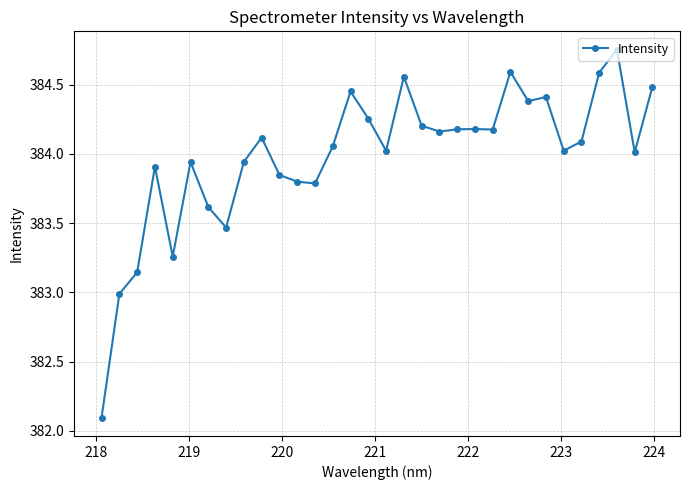

True or false: there are more than 0 points higher than both neighbors.

True